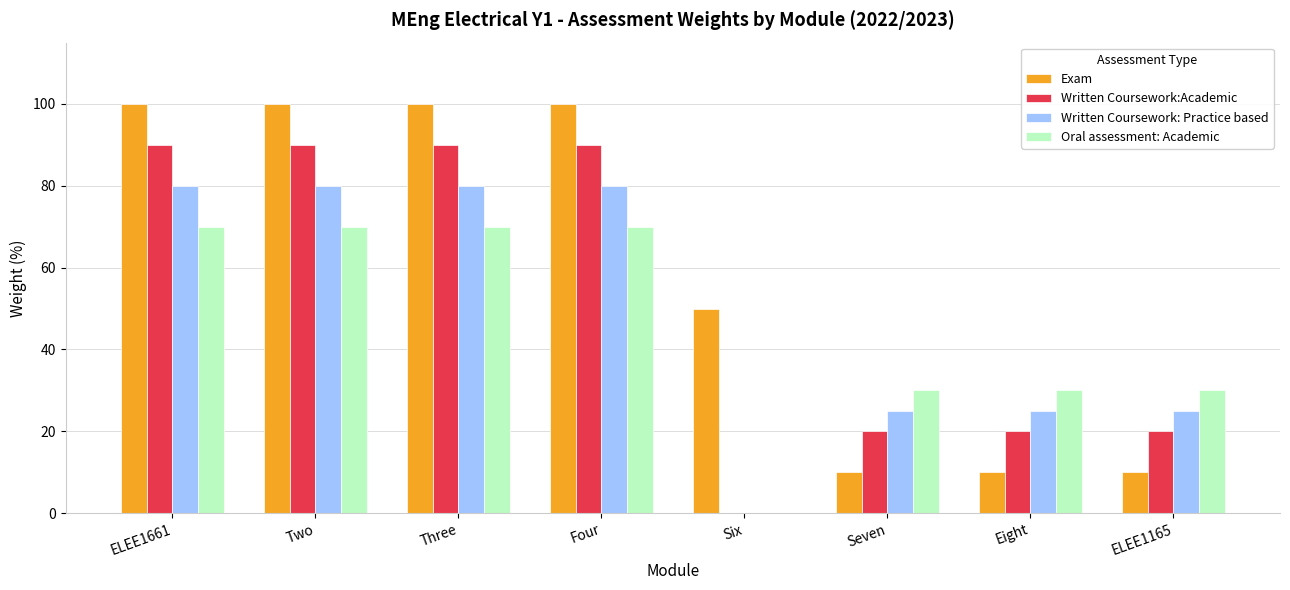

The Written Coursework: Practice based series shows 80 at Two. True or false?

True